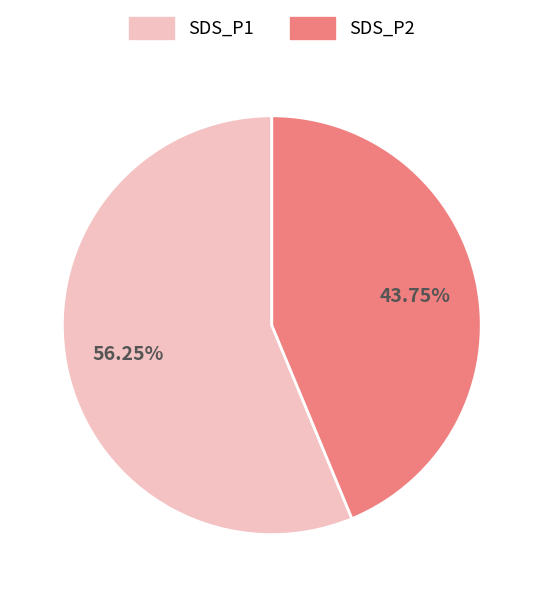

To the nearest percent, what is the average slice percentage?

50%